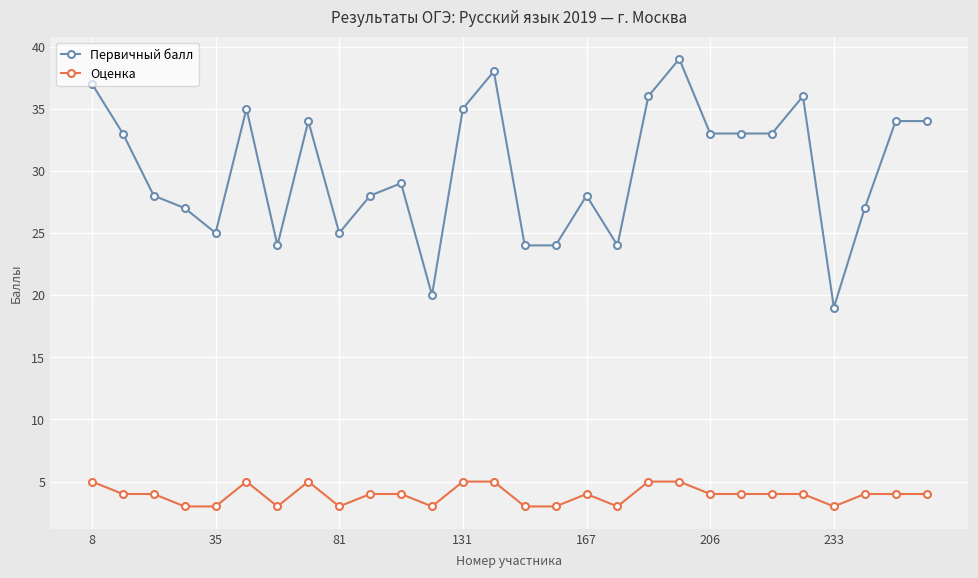

Reading left to right, list all the values displayed in this chart.

Первичный балл: 37	33	28	27	25	35	24	34	25	28	29	20	35	38	24	24	28	24	36	39	33	33	33	36	19	27	34	34
Оценка: 5	4	4	3	3	5	3	5	3	4	4	3	5	5	3	3	4	3	5	5	4	4	4	4	3	4	4	4